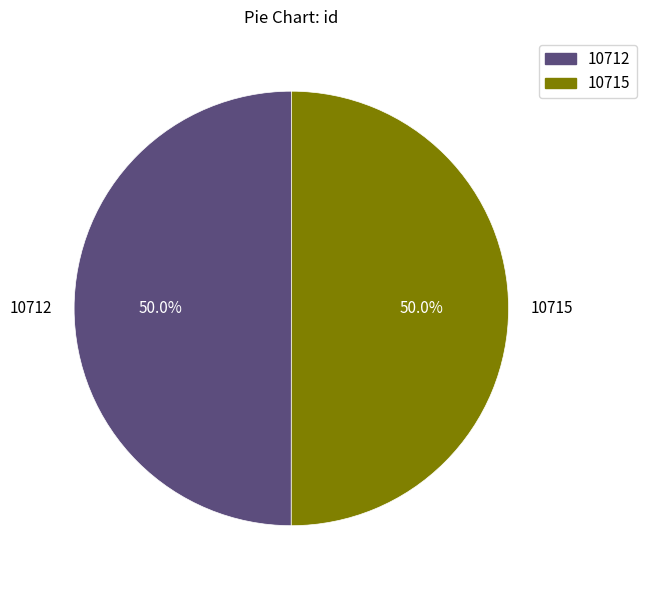

What percentage is the 10715 slice, to the nearest percent?

50%